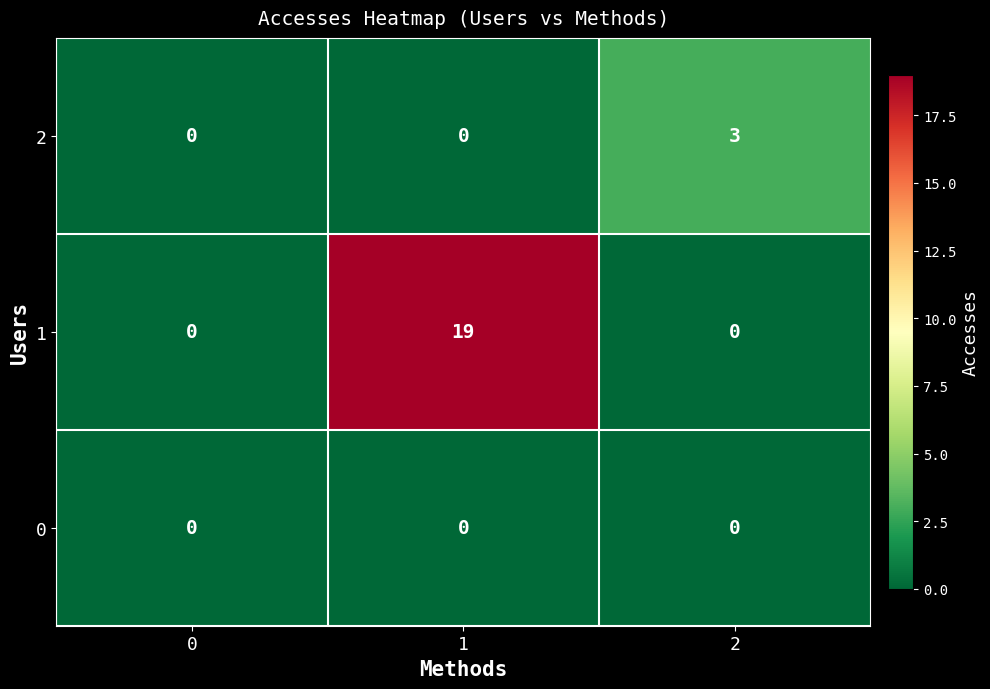

At which category is the sum across all series the highest?

1